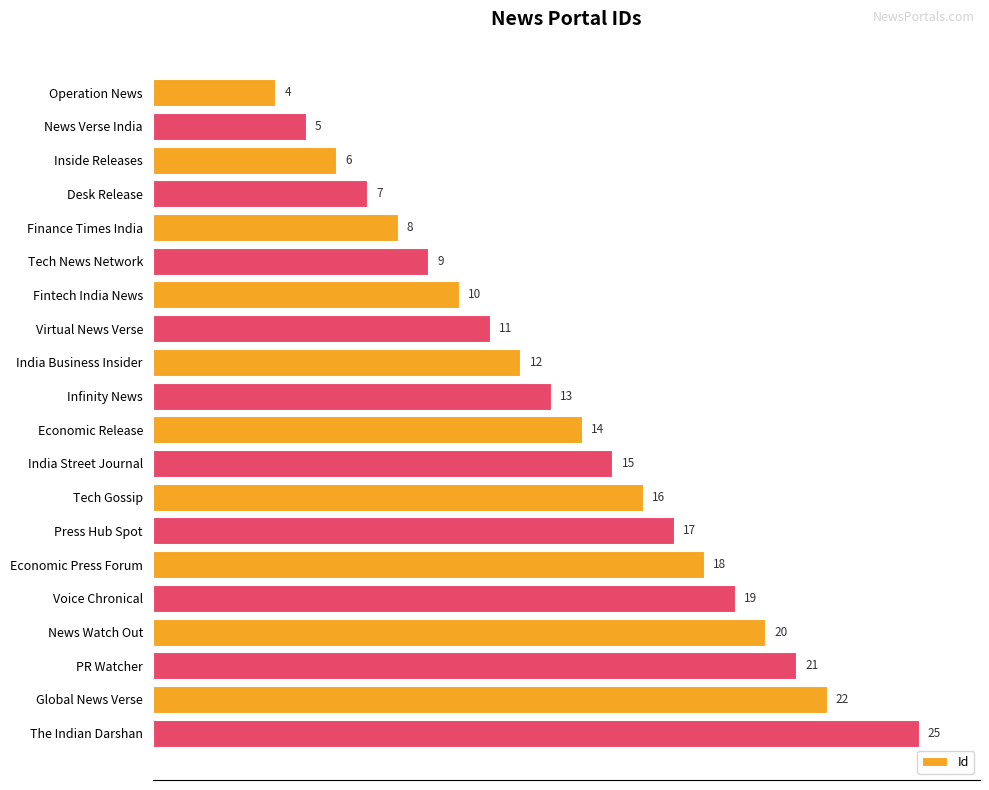

The chart shows a value of 7 at Desk Release. True or false?

True